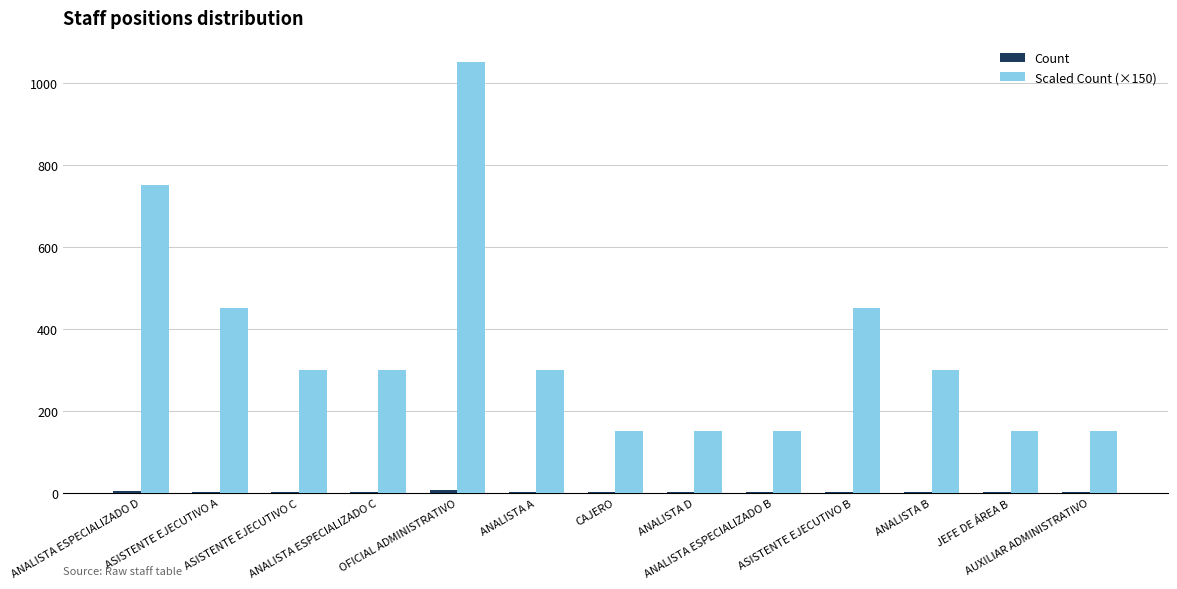

What is the maximum value shown in the chart?

1050